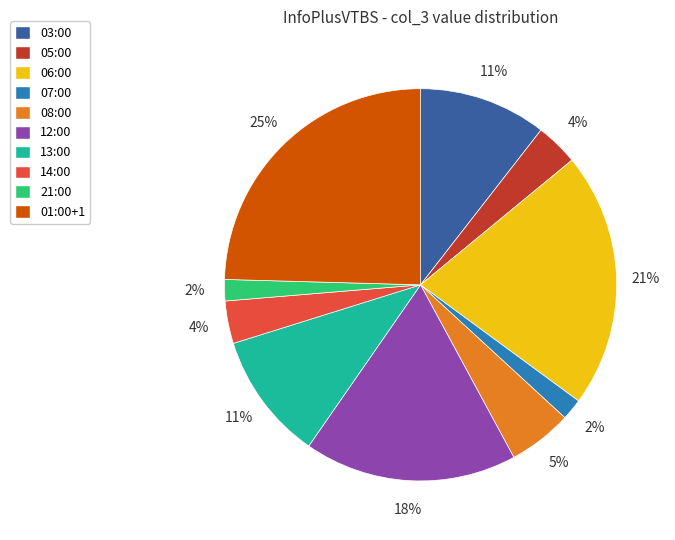

What is the largest slice in the pie chart?

01:00+1